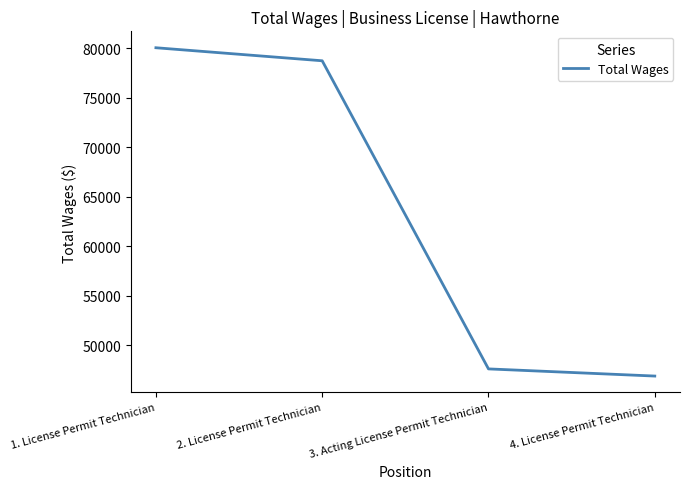

True or false: the data has more than 1 interior local peaks.

False